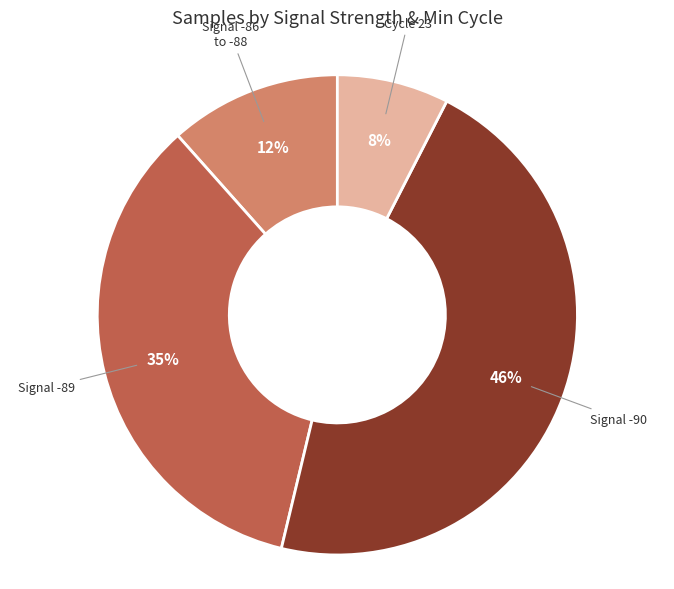

To the nearest percent, what is the average slice percentage?

25%